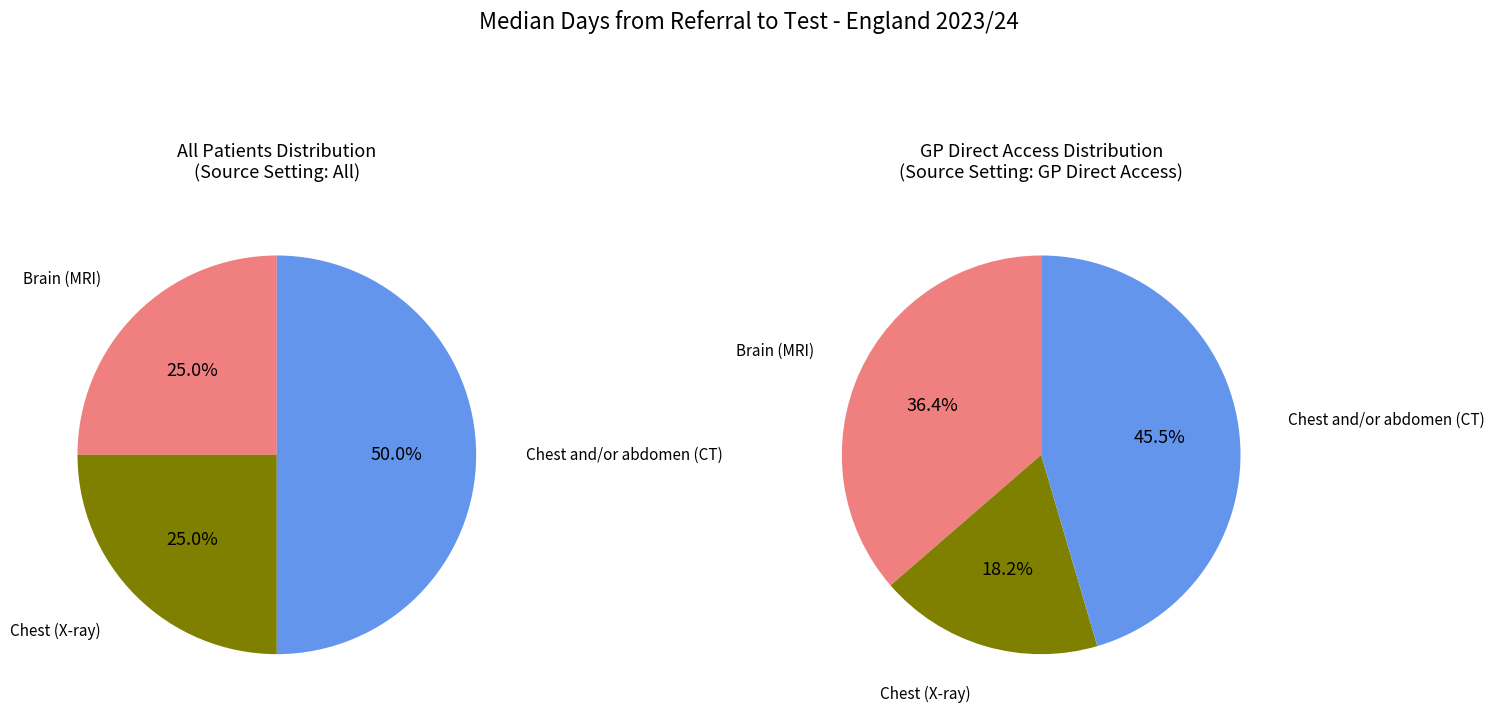

To the nearest percent, what portion does Chest (X-ray) represent?

25%